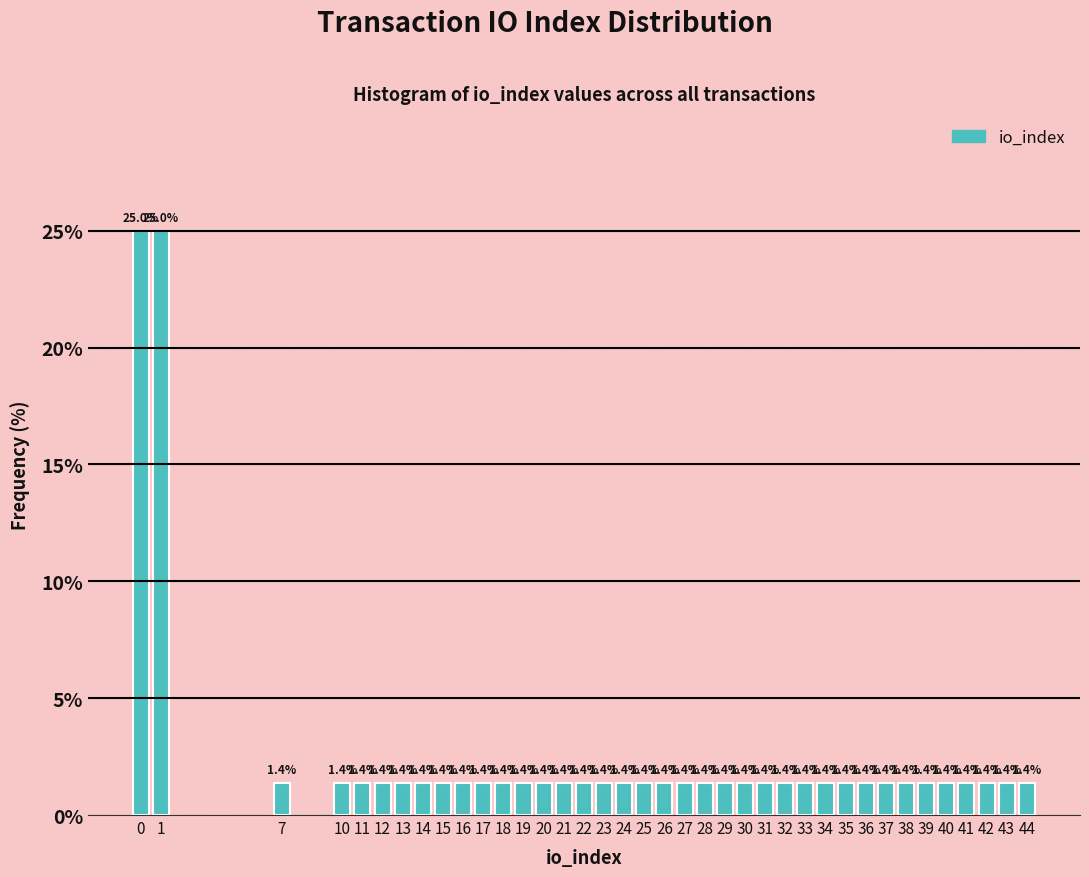

Reading left to right, what are all the values shown in this chart?

0=25.0	1=25.0	7=1.4	10=1.4	11=1.4	12=1.4	13=1.4	14=1.4	15=1.4	16=1.4	17=1.4	18=1.4	19=1.4	20=1.4	21=1.4	22=1.4	23=1.4	24=1.4	25=1.4	26=1.4	27=1.4	28=1.4	29=1.4	30=1.4	31=1.4	32=1.4	33=1.4	34=1.4	35=1.4	36=1.4	37=1.4	38=1.4	39=1.4	40=1.4	41=1.4	42=1.4	43=1.4	44=1.4